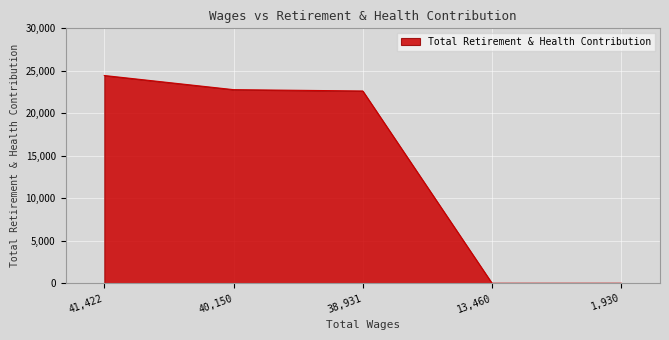

What is the greatest value displayed?

24450